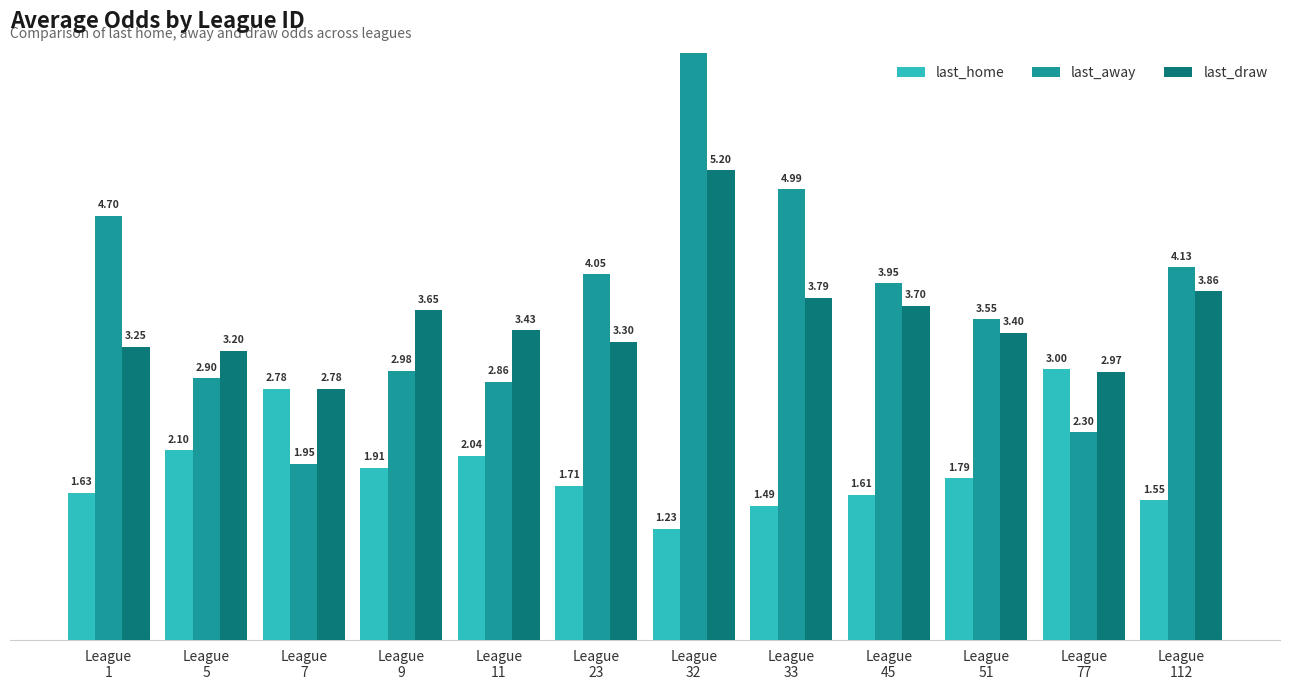

What is the difference between the last_away values at League
5 and League
112?

1.2